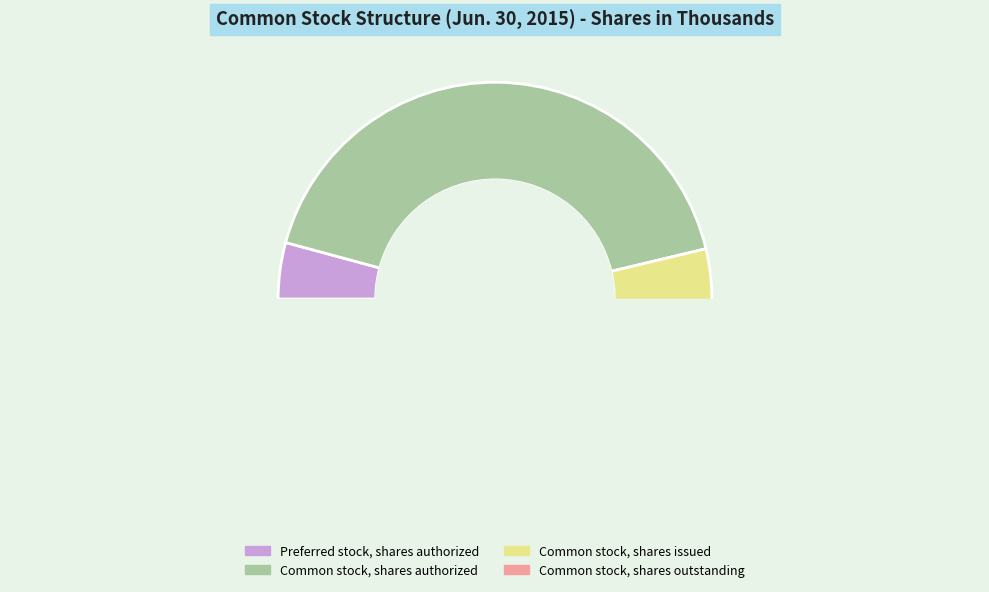

True or false: Common stock, shares issued accounts for 36% of the total.

False